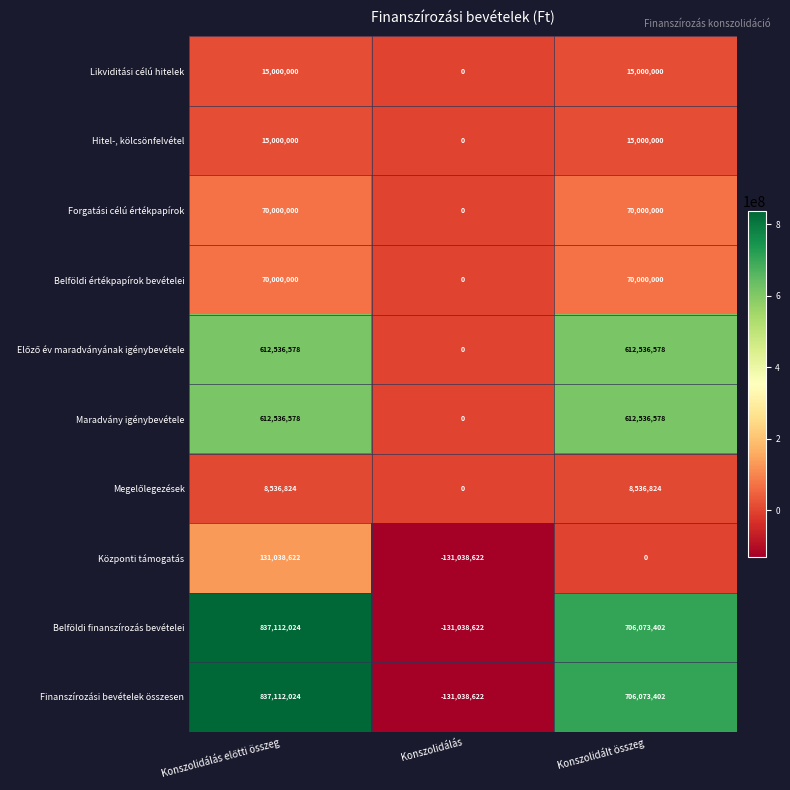

How many positive values does the Hitel-, kölcsönfelvétel series have?

2